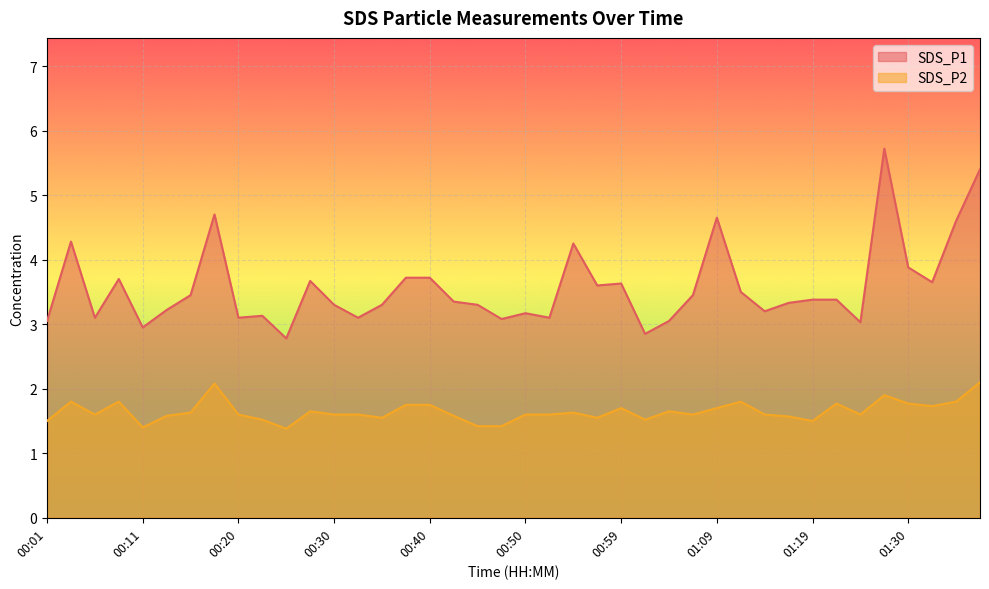

Which has a higher value, 00:33 or 01:17?

01:17